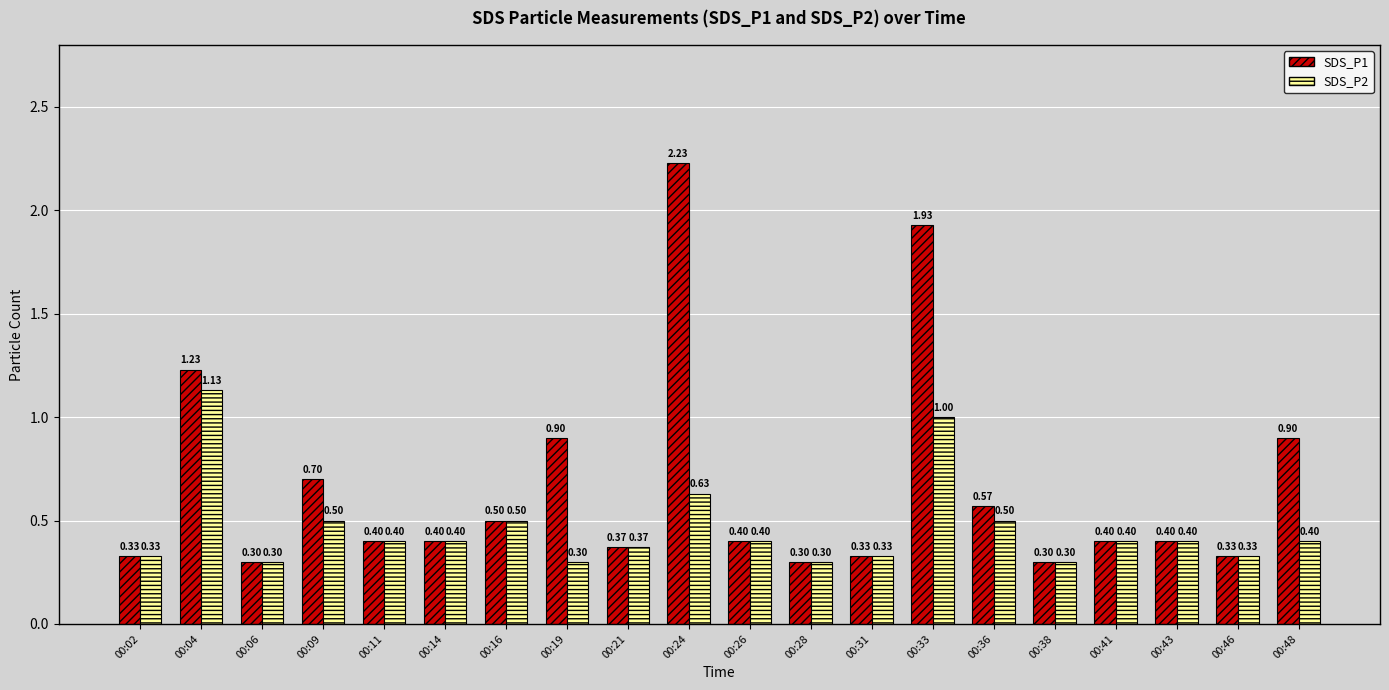

Is the value of SDS_P2 at 00:28 greater than the value of SDS_P1 at 00:09?

No